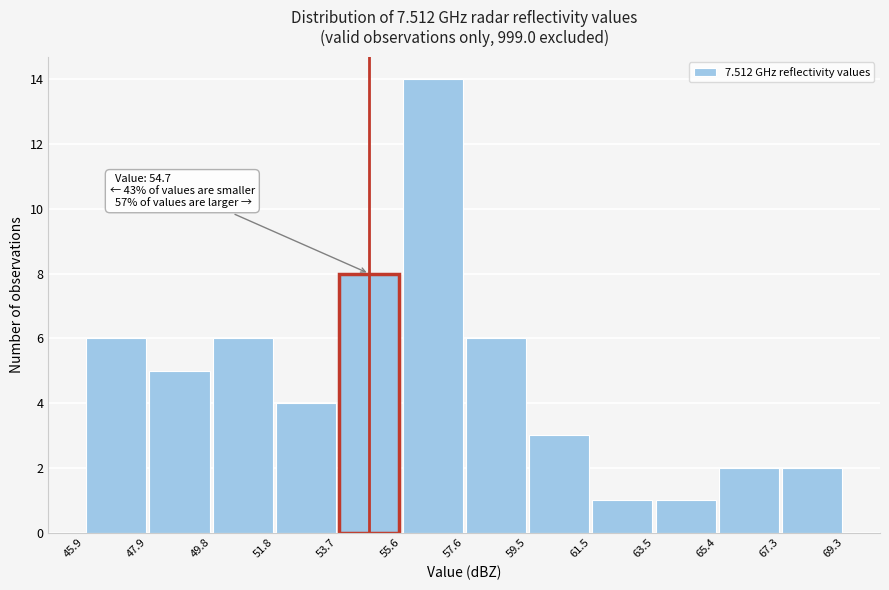

Over which range of the x-axis is the bar tallest?

55.6 to 57.6